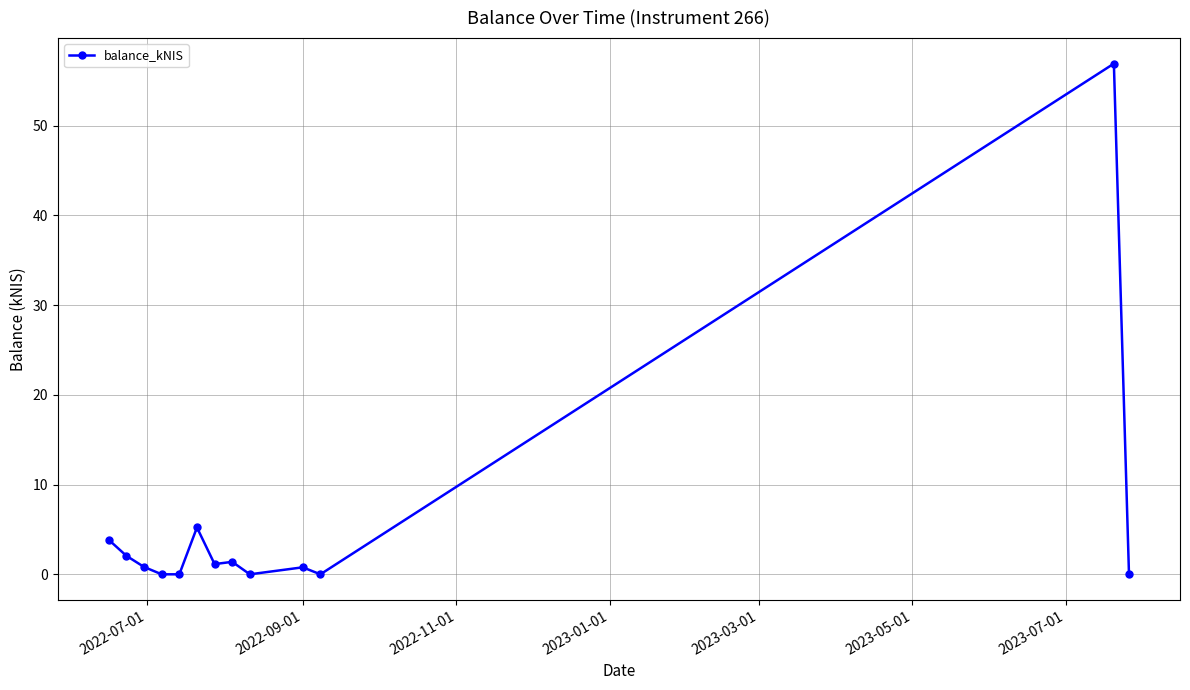

What is the value of the 2nd point from the left?

2.1